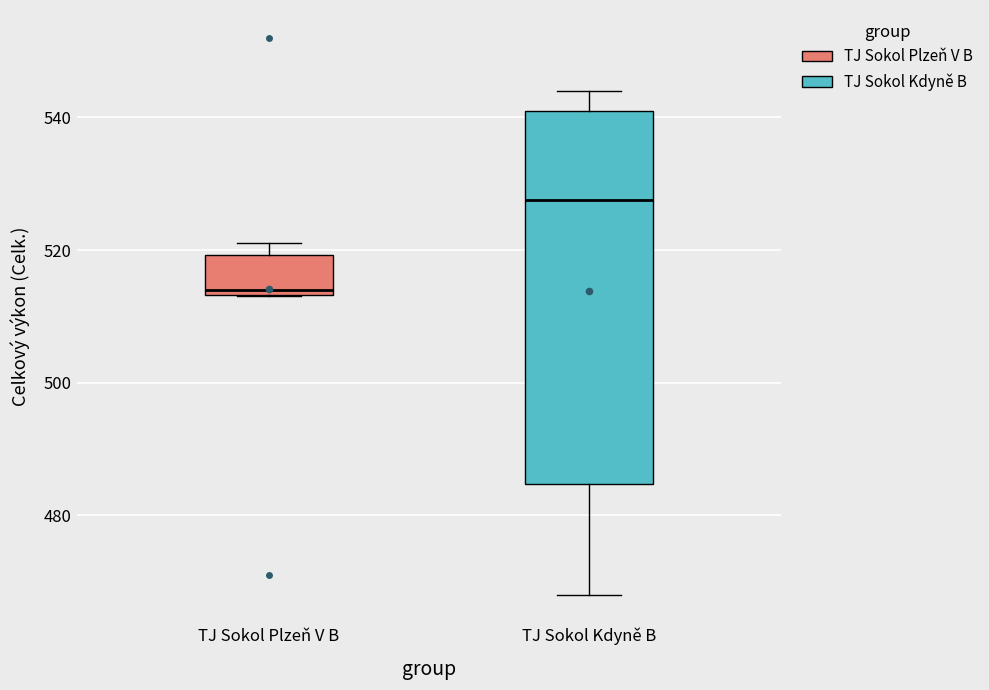

Comparing the boxes themselves (not the whiskers), which one is the tallest?

TJ Sokol Kdyně B